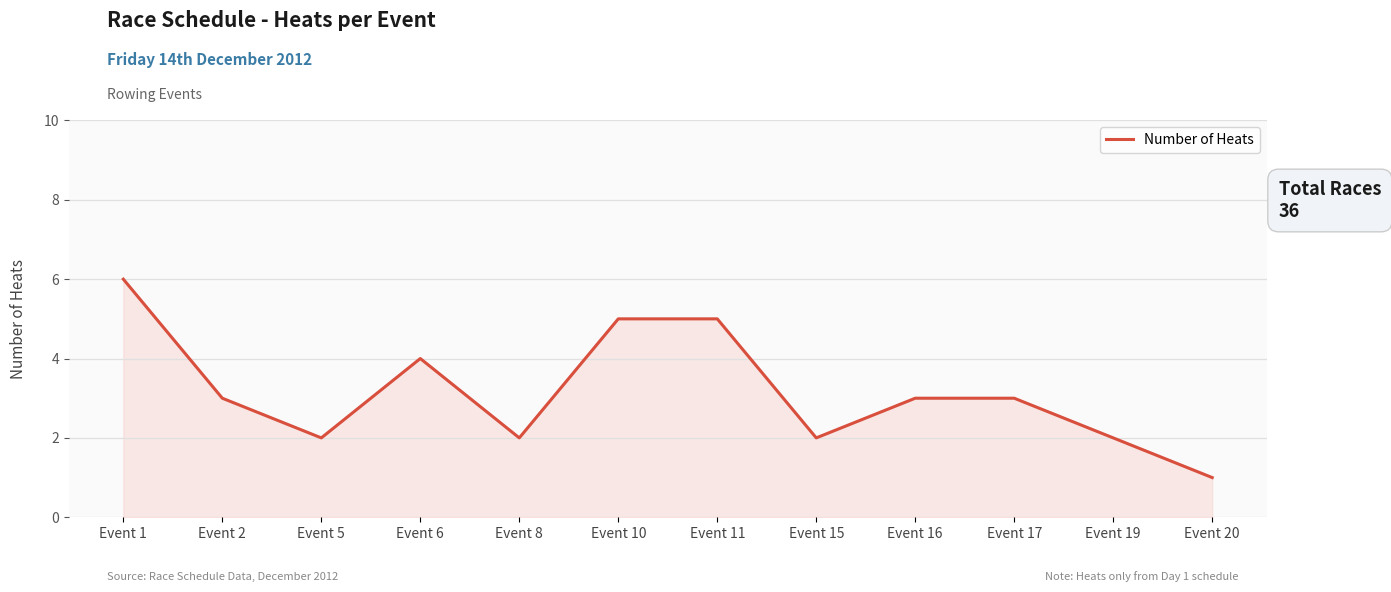

Reading left to right, what are all the values shown in this chart?

Event 1=6	Event 2=3	Event 5=2	Event 6=4	Event 8=2	Event 10=5	Event 11=5	Event 15=2	Event 16=3	Event 17=3	Event 19=2	Event 20=1